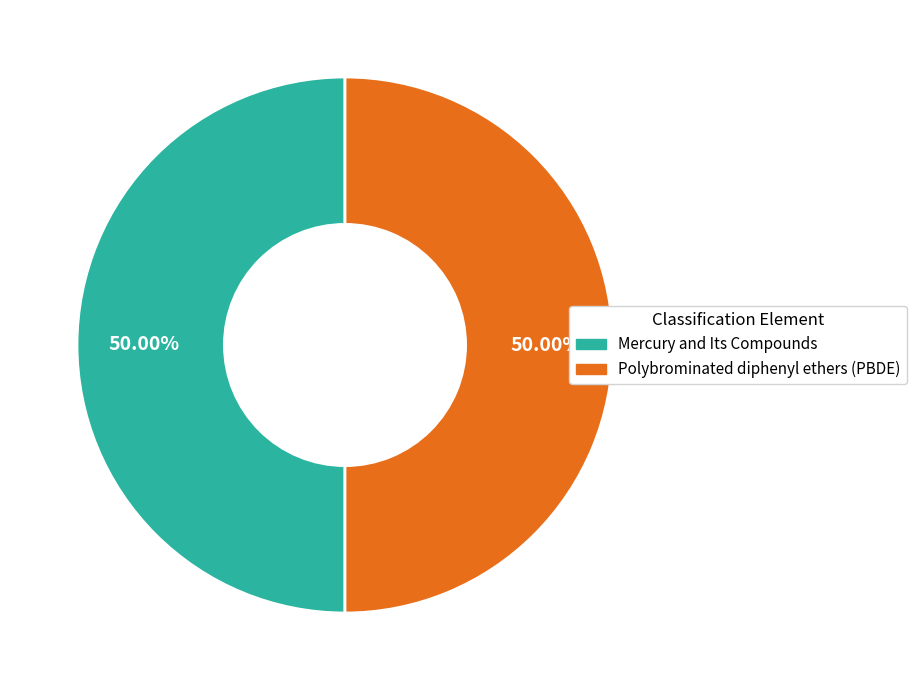

To the nearest percent, what is the average slice percentage?

50%